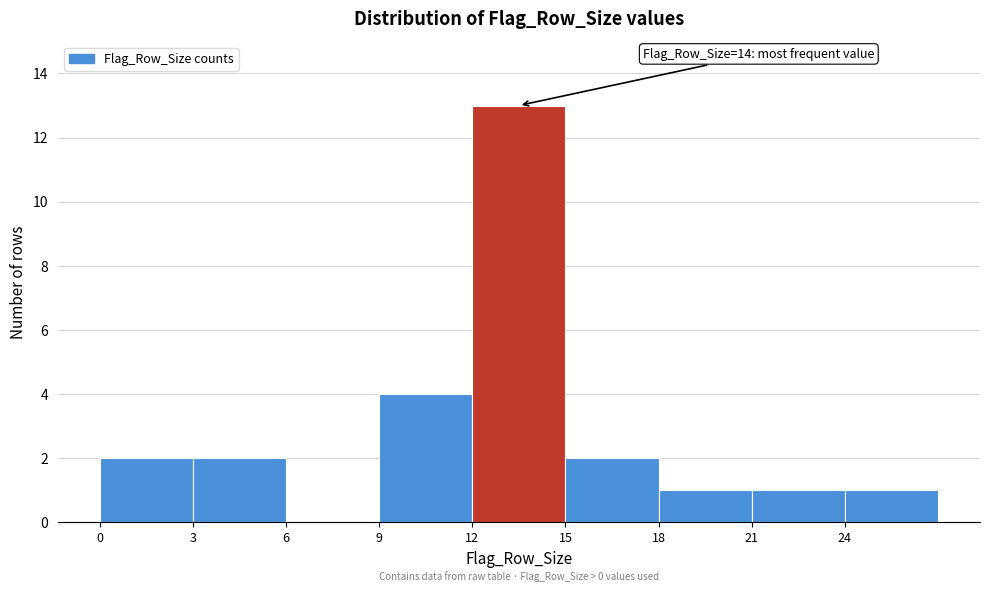

Over which range of the x-axis is the bar tallest?

12 to 15